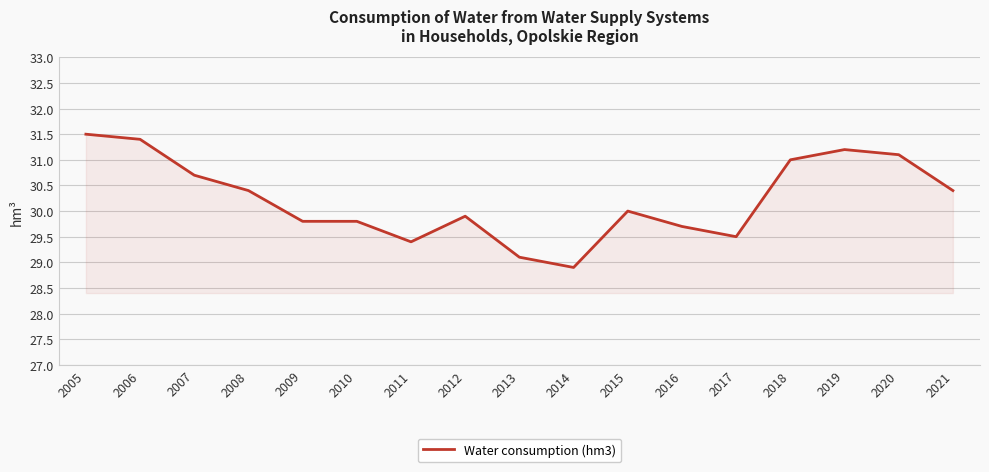

Read the value at 2016.

29.7